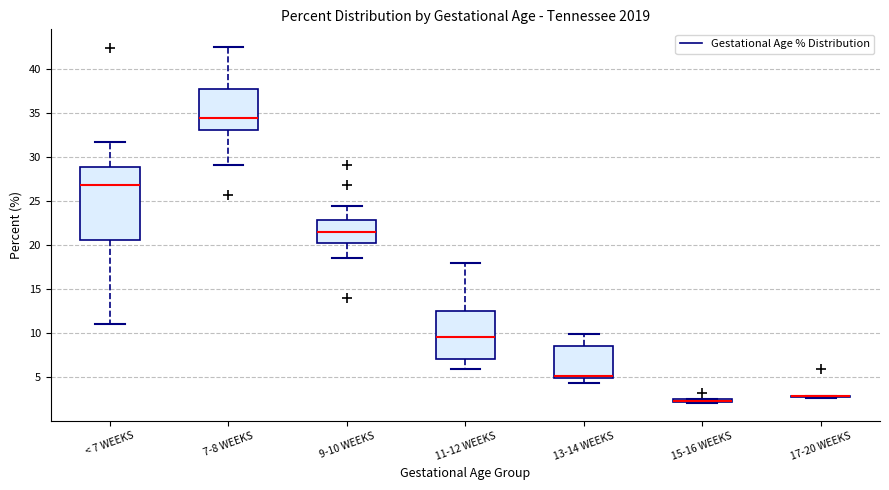

Which box is the tallest, from its lower edge to its upper edge?

< 7 WEEKS